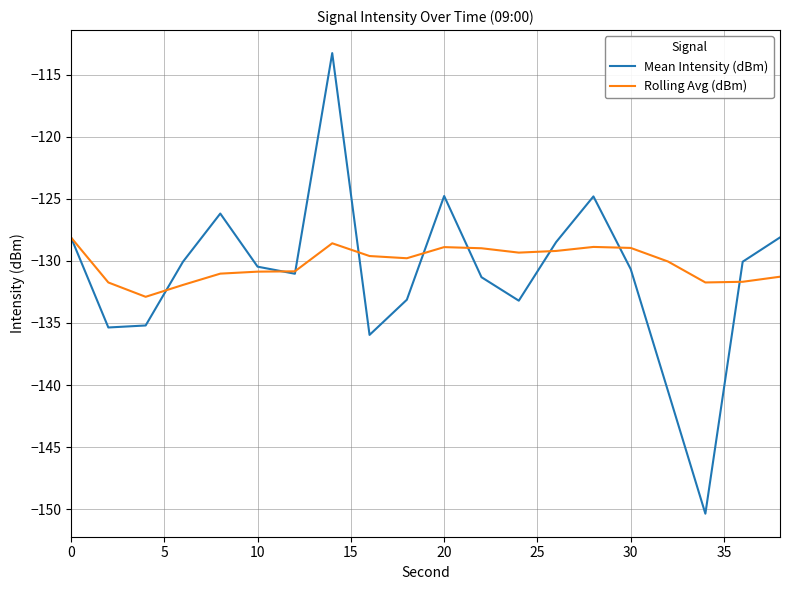

Which series has the largest total across all categories?

Rolling Avg (dBm)